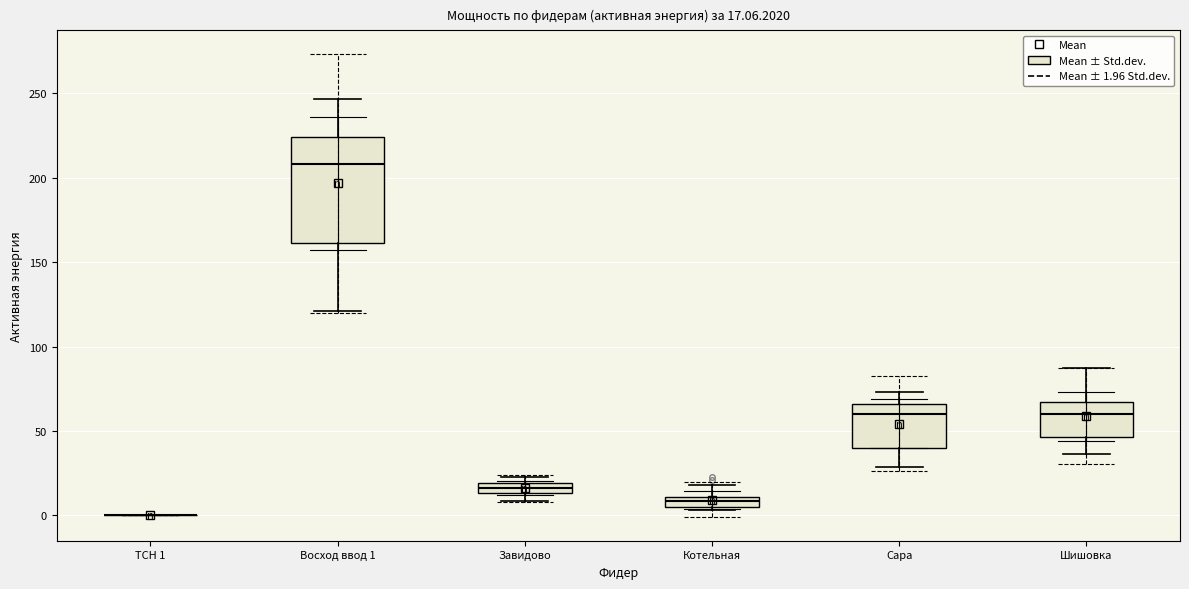

Comparing the boxes themselves (not the whiskers), which one is the tallest?

Восход ввод 1